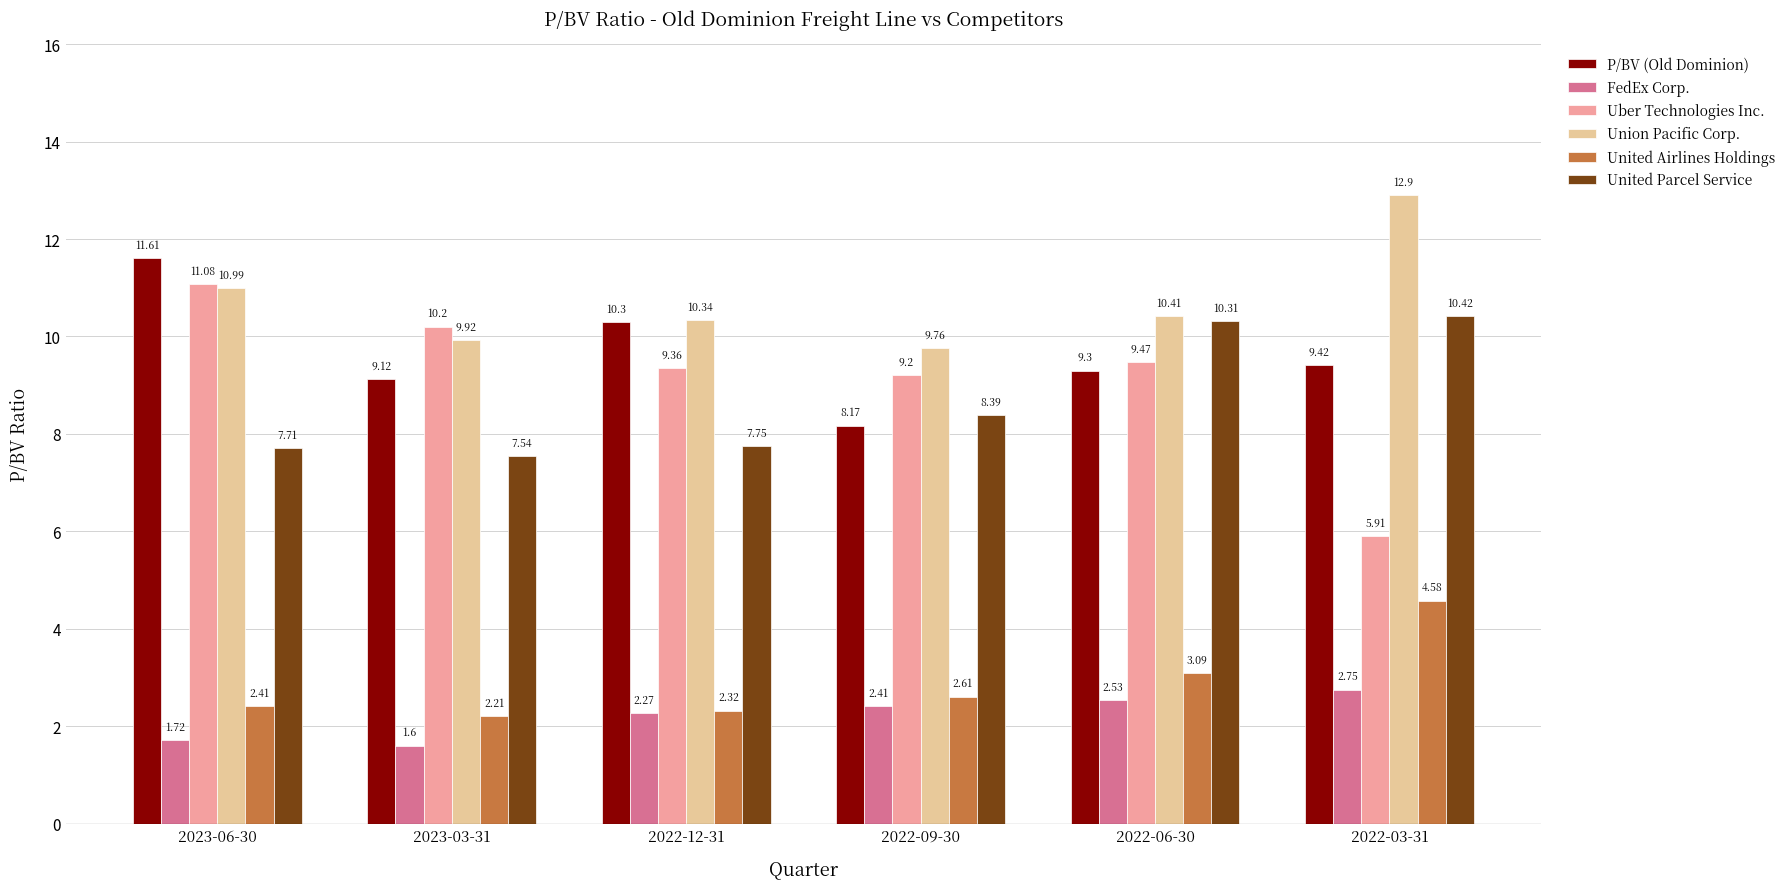

How many groups of bars are there?

6